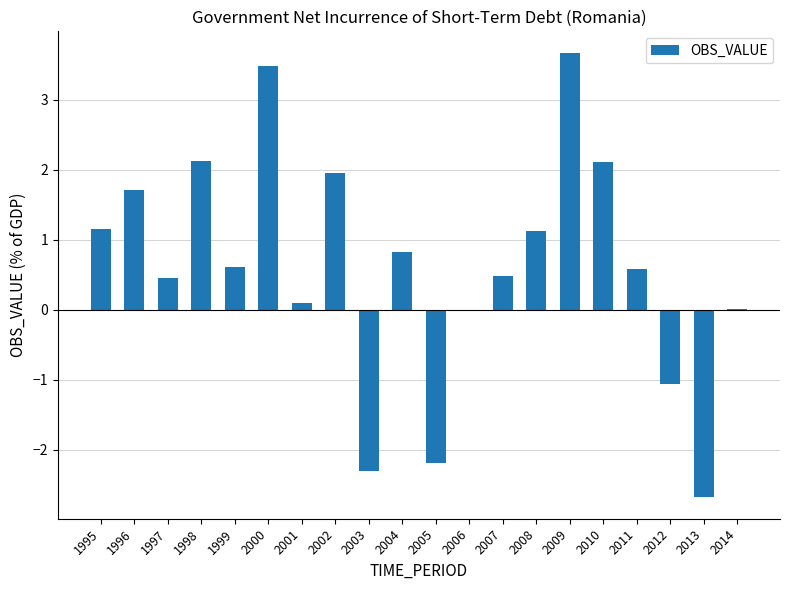

Where does the data first go above 0?

1995